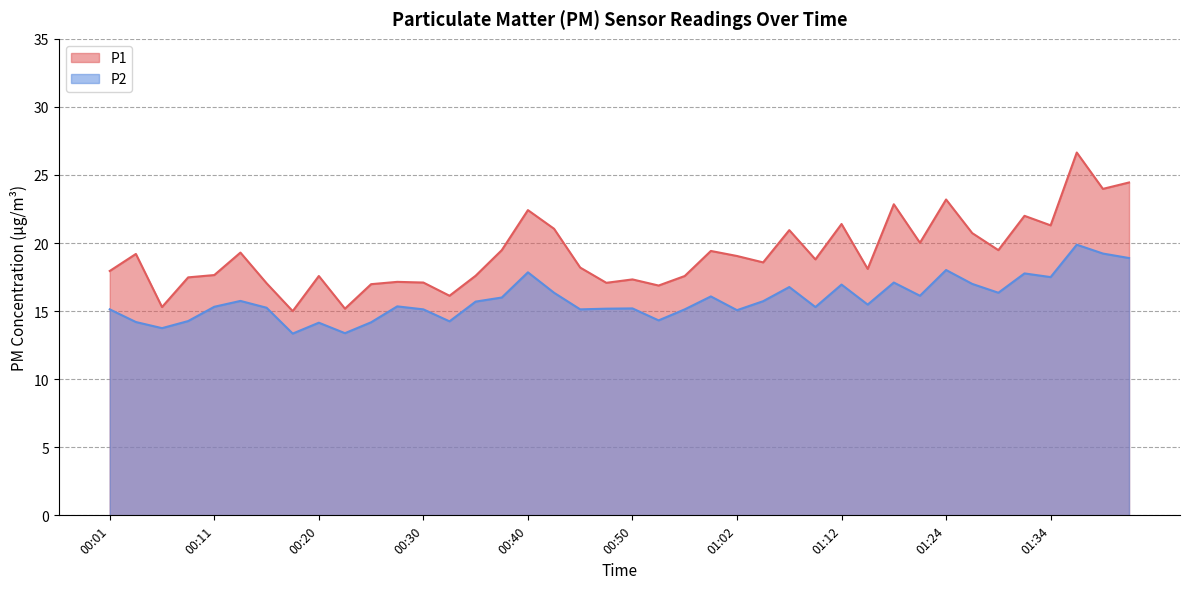

Where is the first local maximum for P2?

00:13